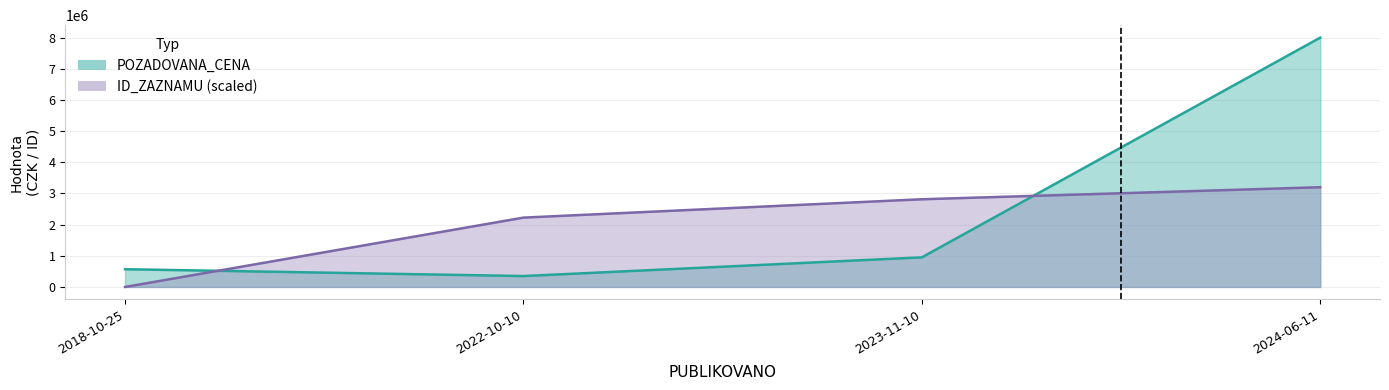

Reading right to left, list all the values displayed in this chart.

POZADOVANA_CENA: 2024-06-11=8000000.0	2023-11-10=950000.0	2022-10-10=350000.0	2018-10-25=570000.0
ID_ZAZNAMU (scaled): 2024-06-11=3200000.0	2023-11-10=2814130.3	2022-10-10=2225253.6	2018-10-25=0.0